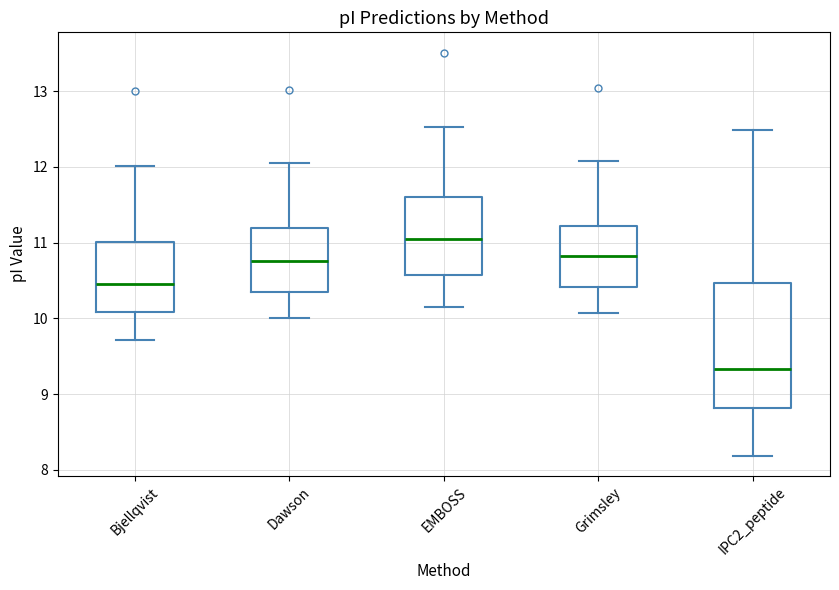

Which box has the highest median line?

EMBOSS